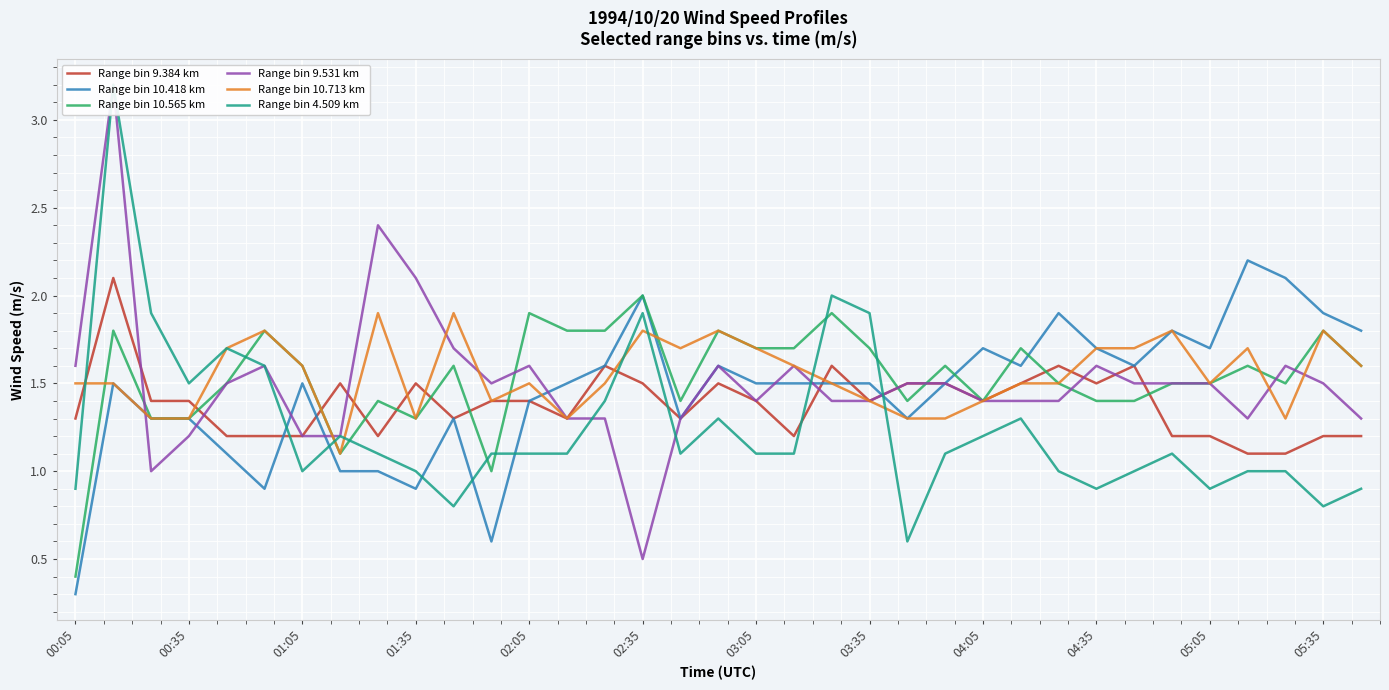

At which label does Range bin 10.418 km reach its minimum?

00:05